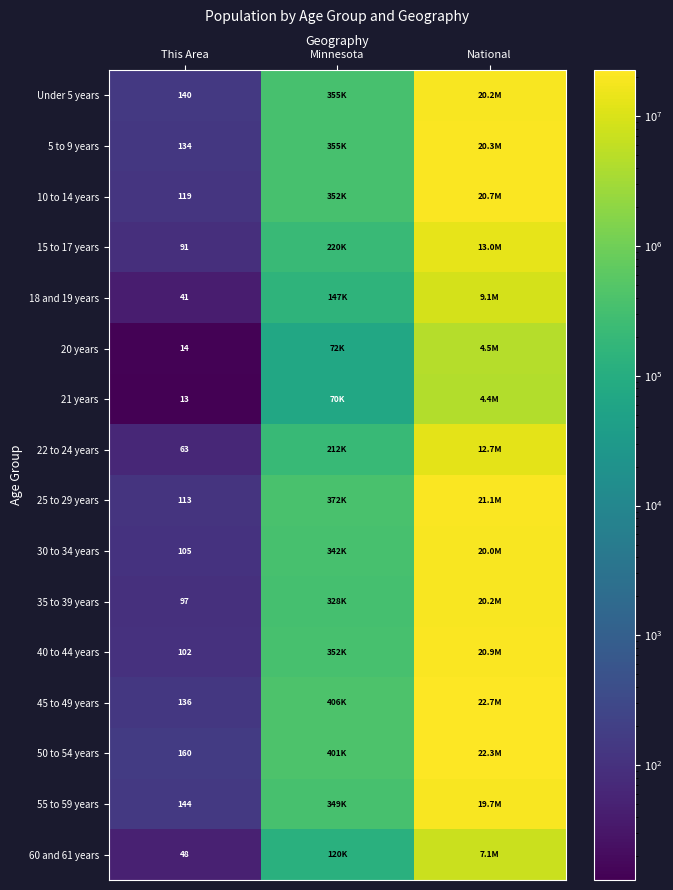

Count the number of categories in the chart.

3